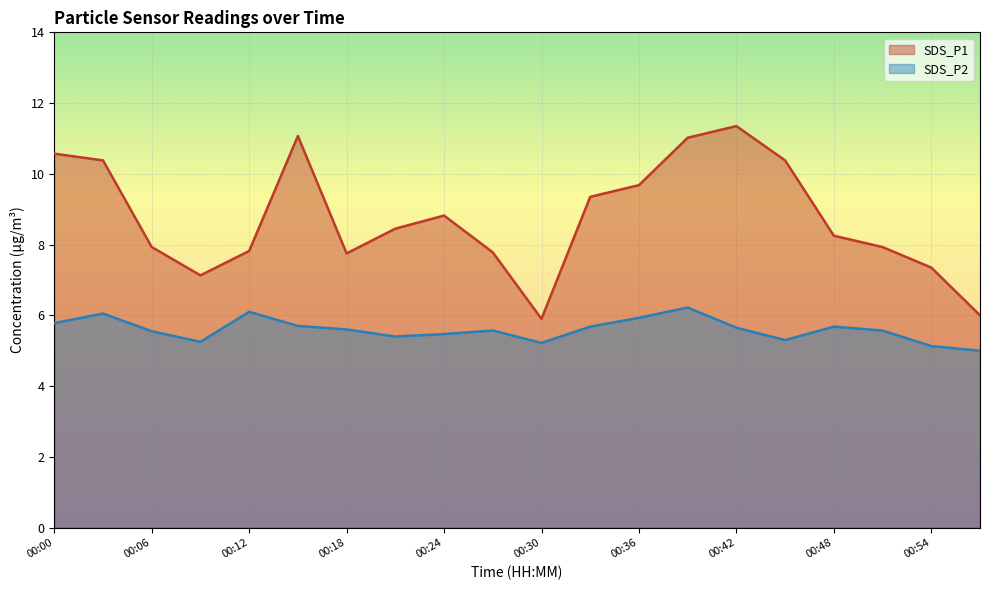

True or false: SDS_P2 and SDS_P1 cross at least once.

False